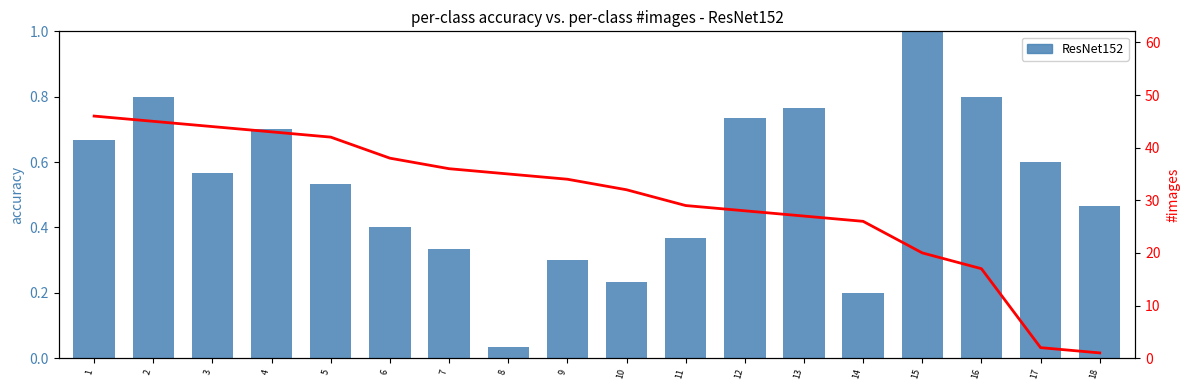

Between 15 and 17, which is larger?

15